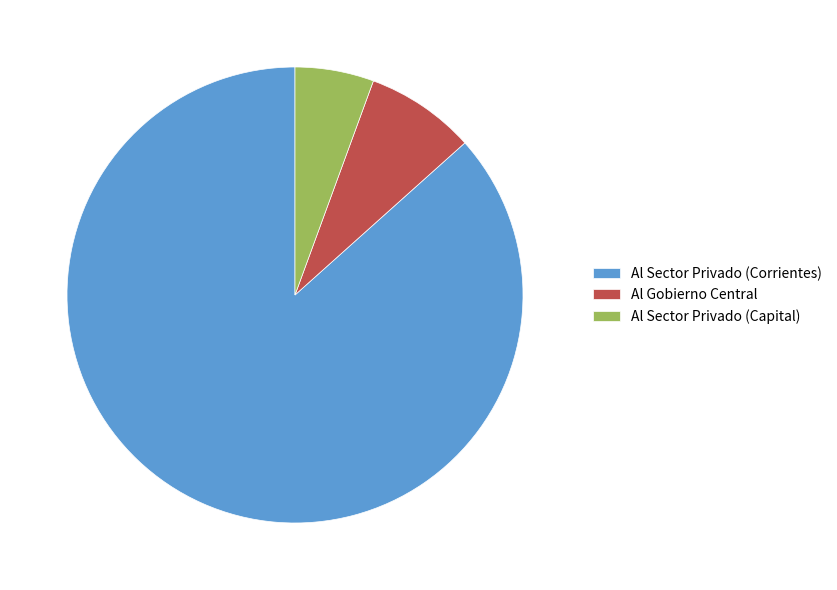

The Al Sector Privado (Capital) slice represents 18% of the pie. True or false?

False